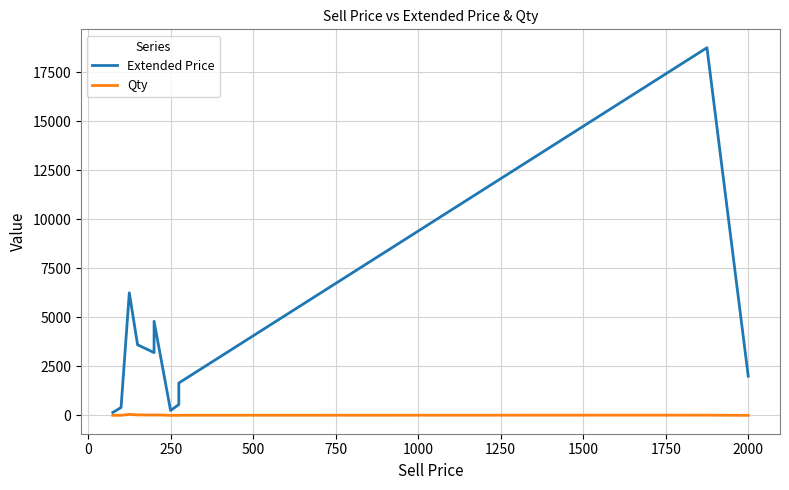

Which series changed the most between 1500 and 1750?

Extended Price